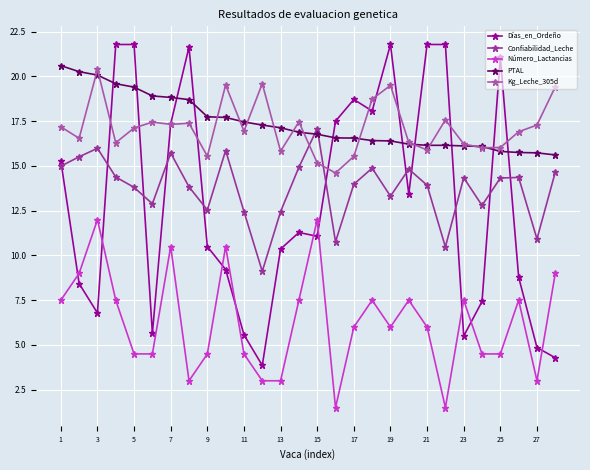

What is the maximum value for Confiabilidad_Leche?

17.1